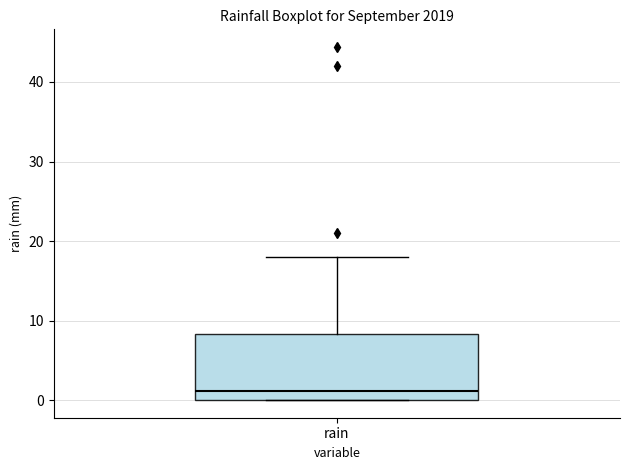

Where does the upper whisker of the box for rain end on the y-axis? The values are not printed on the chart, so give them approximately, as read against the axis.

18